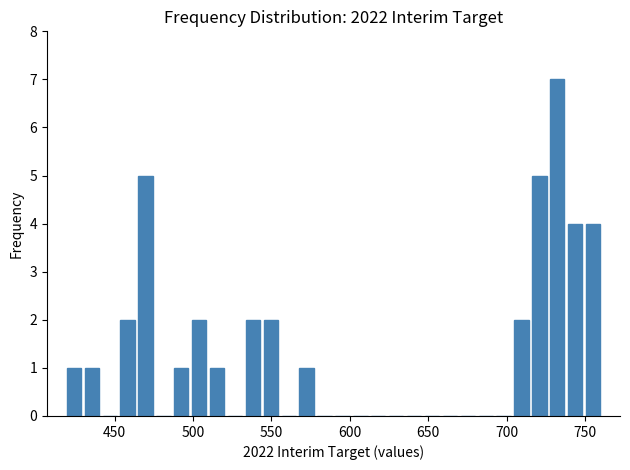

Read against the x-axis, roughly where is the centre of the tallest bar?

730